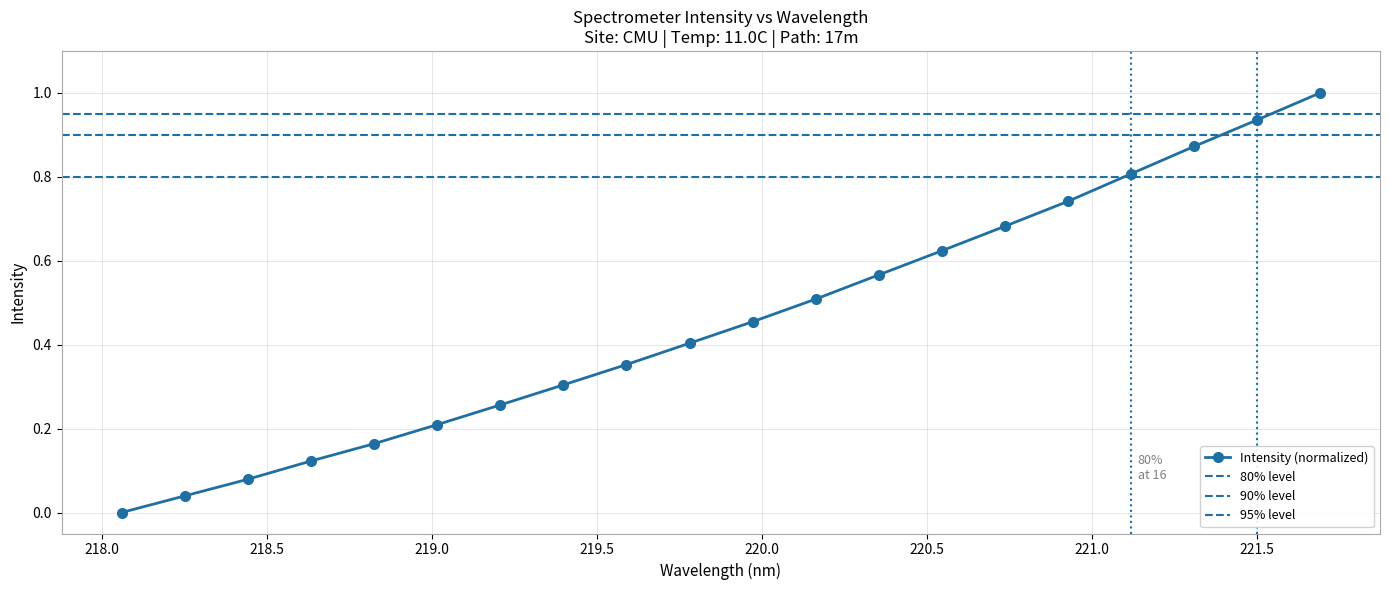

True or false: there are more than 0 points higher than both neighbors.

False